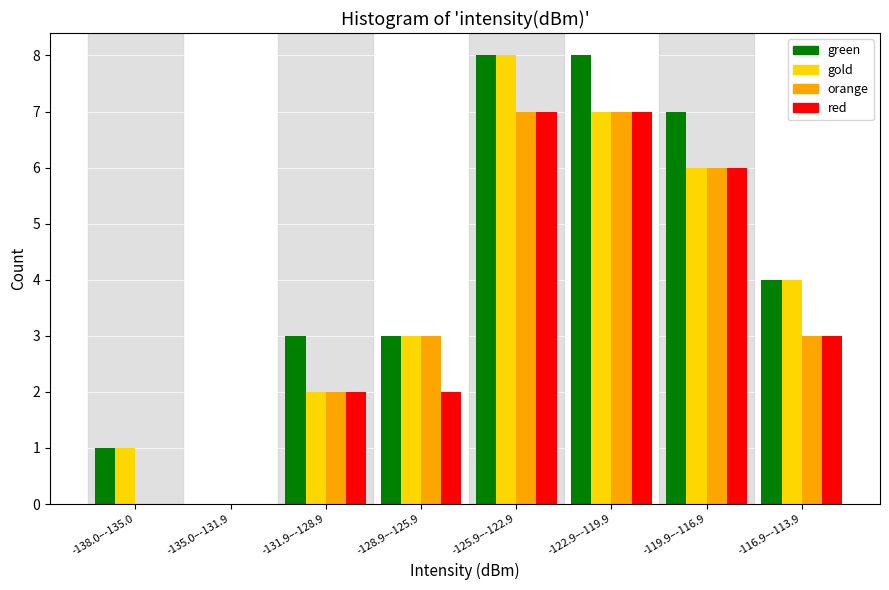

True or false: red has a value of 7 at -122.9–-119.9.

True